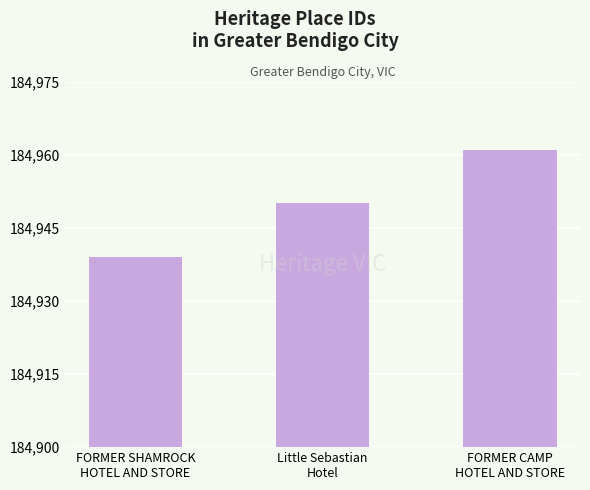

What is the minimum value shown in the chart?

184939